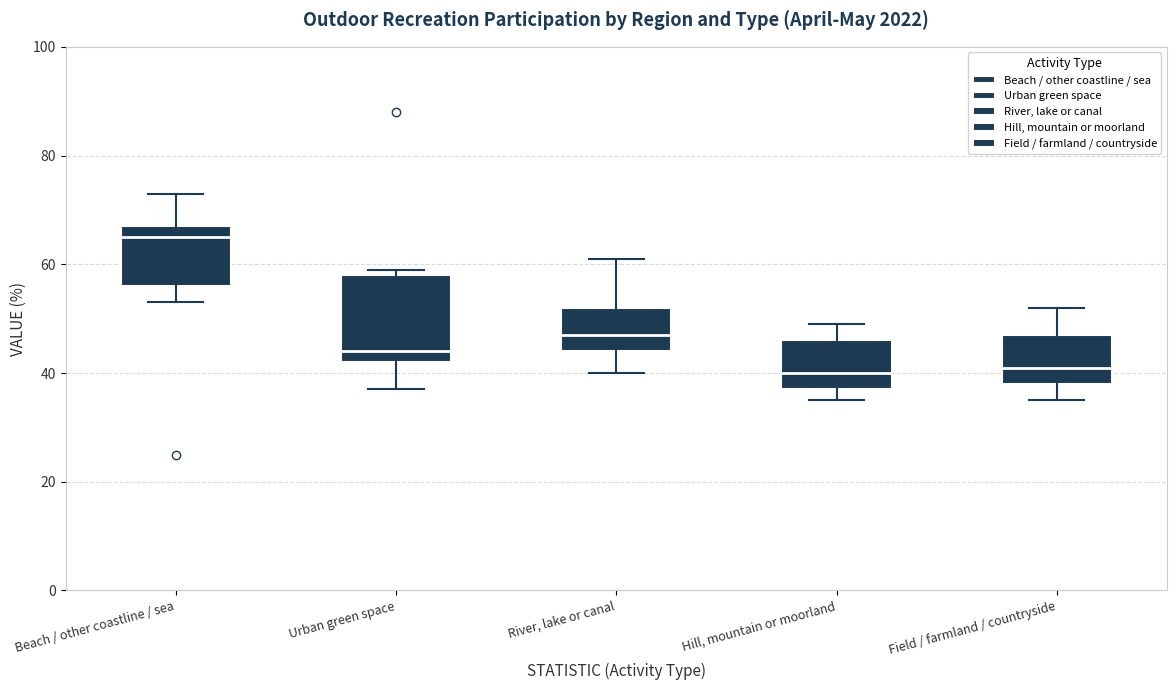

Reading left to right, read every box against the y-axis: the position of its median line, the range the box covers, and the ends of its whiskers. The values are not printed on the chart, so give them approximately, as read against the axis.

Beach / other coastline / sea: median 66, box 56 to 68, whiskers 54 to 74
Urban green space: median 44, box 42 to 58, whiskers 38 to 60
River, lake or canal: median 48, box 44 to 52, whiskers 40 to 62
Hill, mountain or moorland: median 40, box 38 to 46, whiskers 36 to 50
Field / farmland / countryside: median 42, box 38 to 48, whiskers 36 to 52